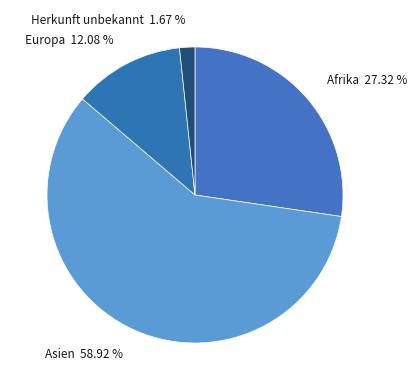

What percentage is NOT represented by Asien?

41.1%